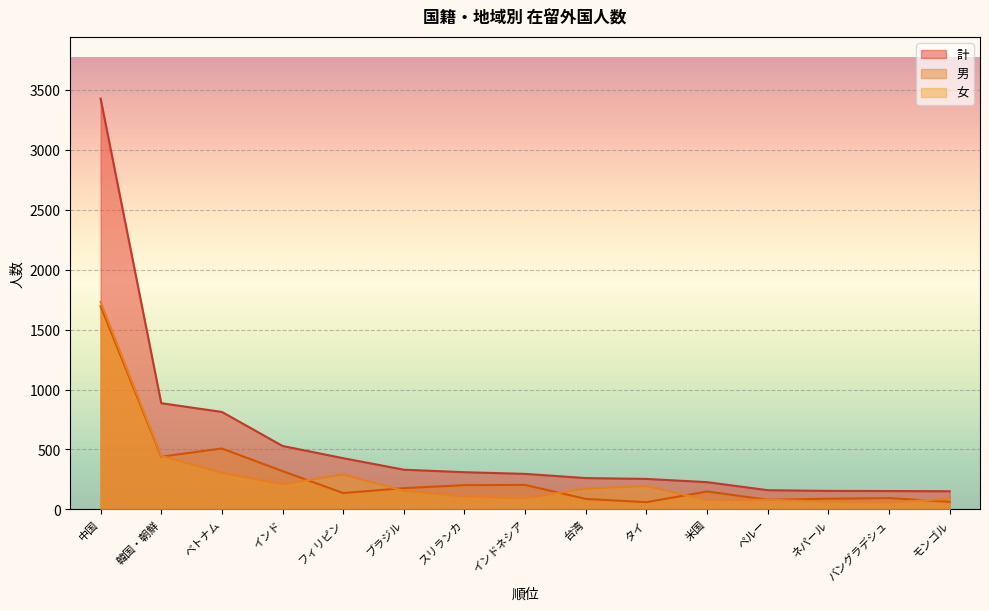

Count the number of data series in this chart.

3